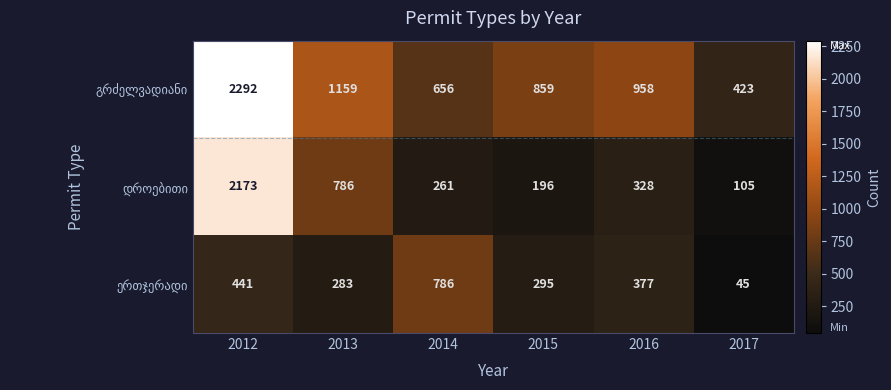

What is the spread (max minus min) of values at 2013?

876